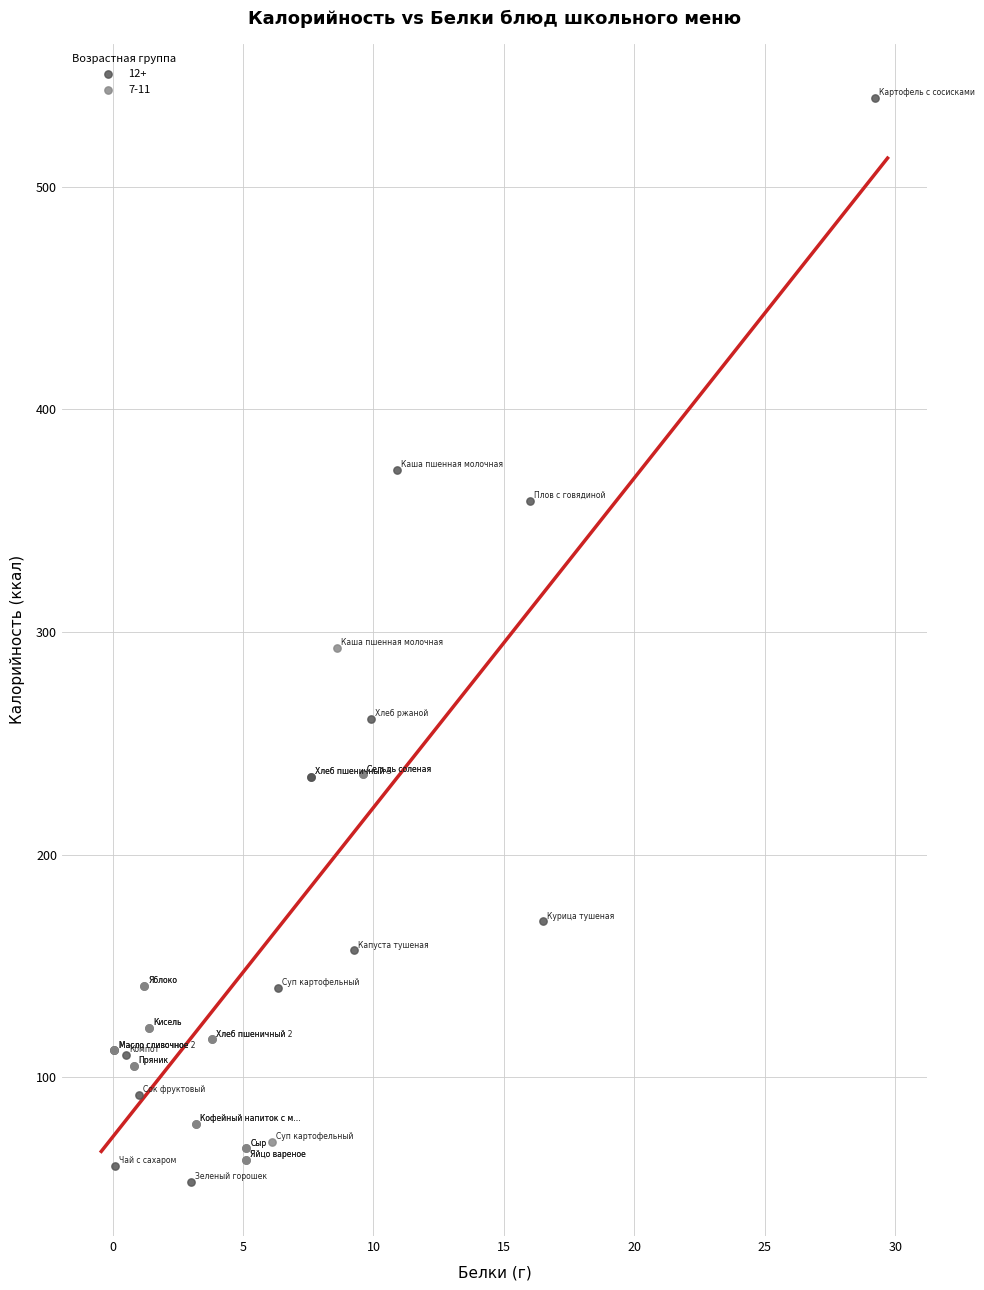

Which series contains the highest Y value?

12+